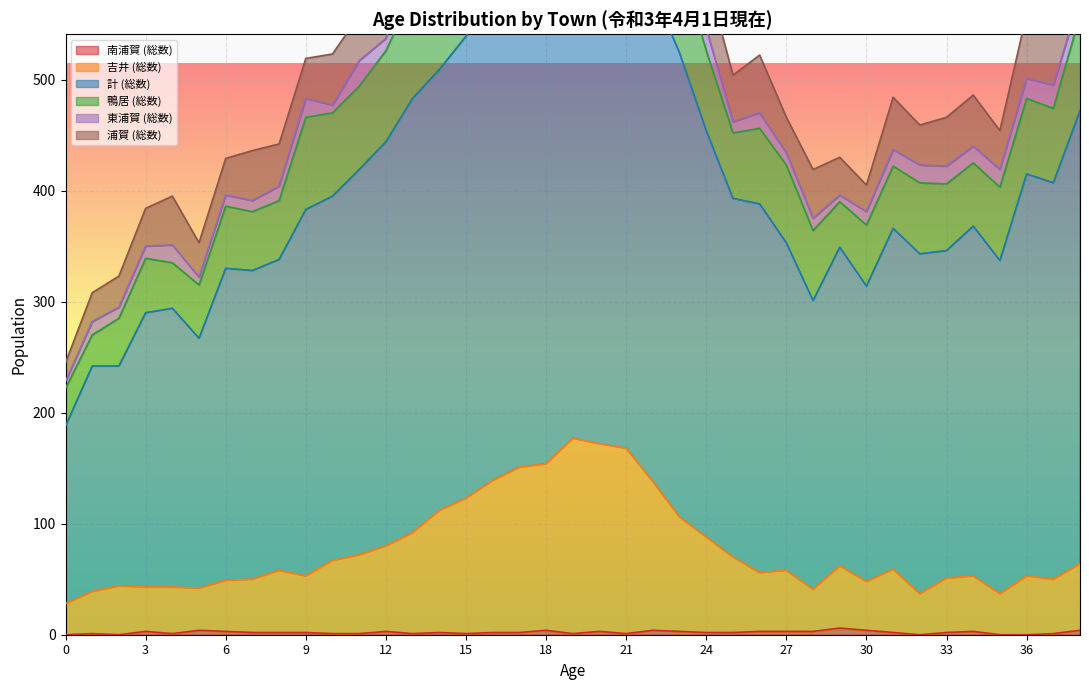

The 南浦賀 (総数) series shows 0 at 36. True or false?

True